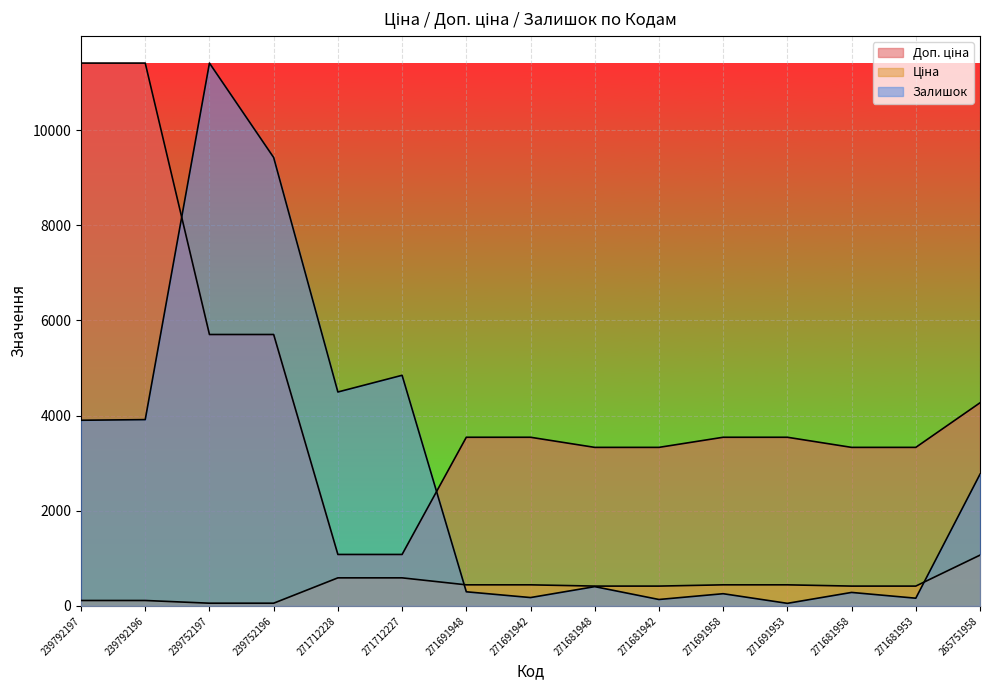

Reading left to right, transcribe all the data shown in this chart.

Ціна: 114.1	114.1	57.0	57.0	589.9	589.9	443.1	443.1	416.6	416.6	443.1	443.1	416.6	416.6	1067.3
Доп. ціна: 11410.0	11410.0	5705.0	5705.0	1081.7	1081.7	3545.0	3545.0	3332.5	3332.5	3545.0	3545.0	3332.5	3332.5	4269.4
Залишок: 3902.4	3915.9	11410.0	9425.1	4496.5	4847.6	297.1	175.5	405.1	135.0	256.6	54.0	283.6	162.0	2768.1